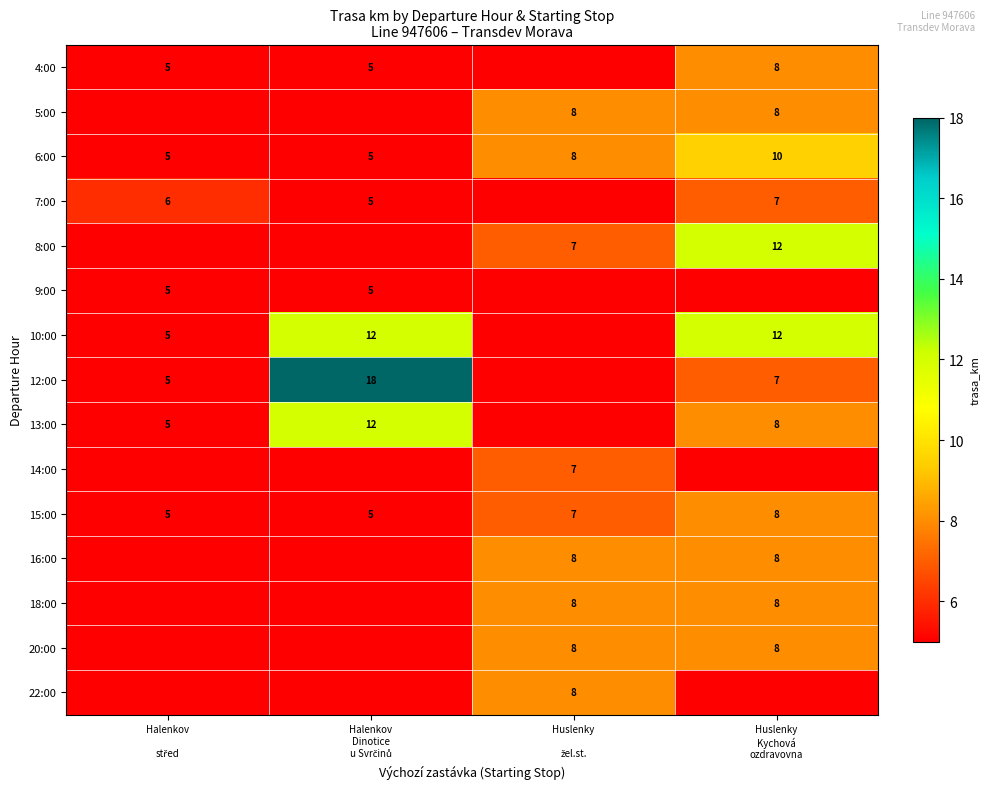

List the labels in order of 7:00 value, largest first.

Huslenky Kychová ozdravovna, Halenkov střed, Halenkov Dinotice u Svrčinů, Huslenky žel.st.